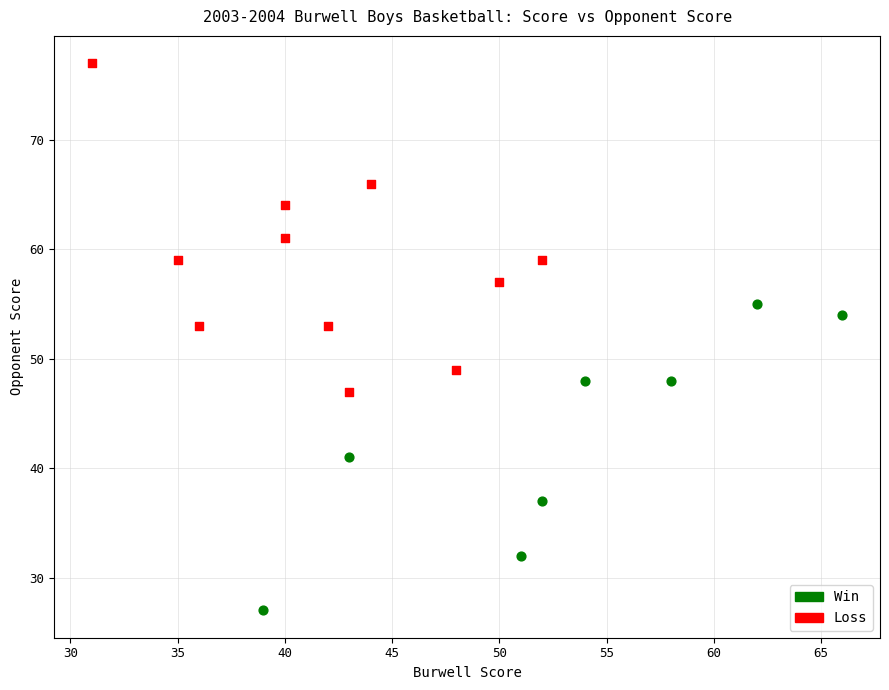

Which series has the largest Y range (max minus min)?

Loss